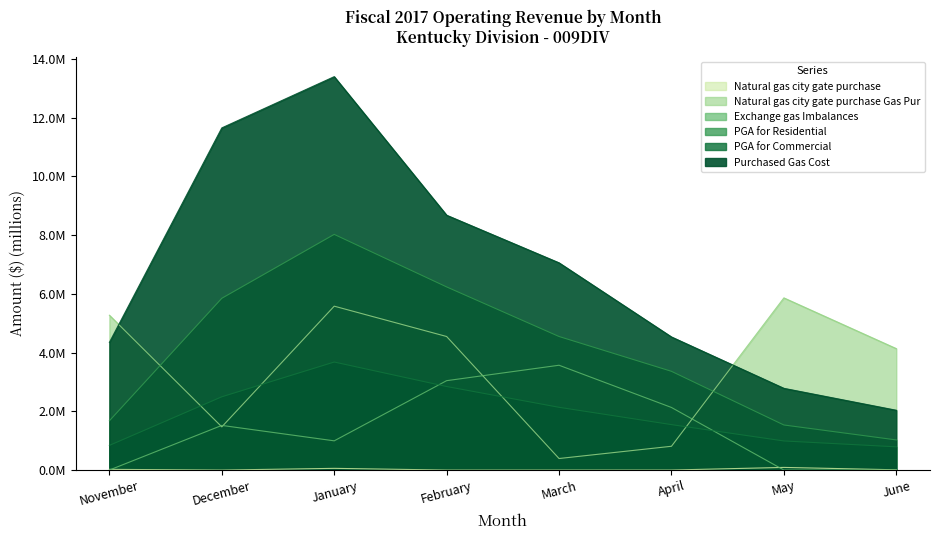

True or false: PGA for Residential and Purchased Gas Cost intersect in this chart.

False